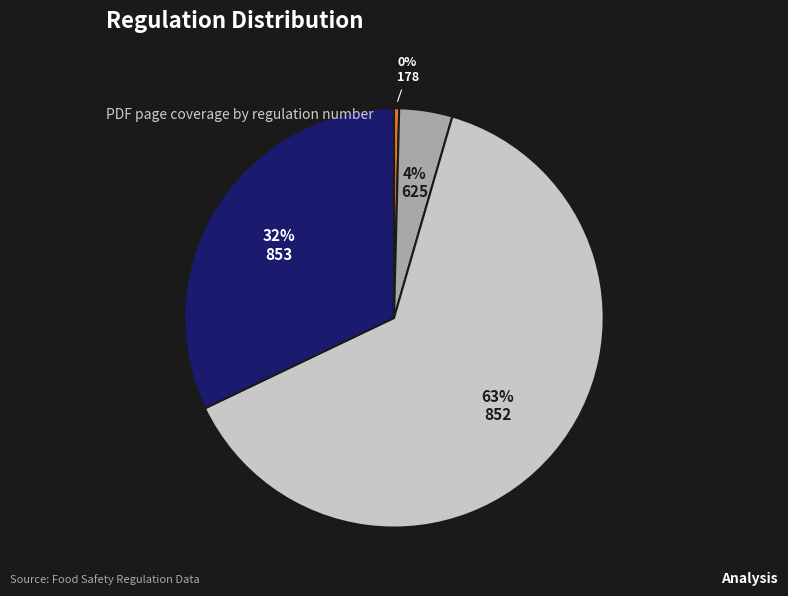

Rank the categories by value from lowest to highest.

178, 625, 853, 852